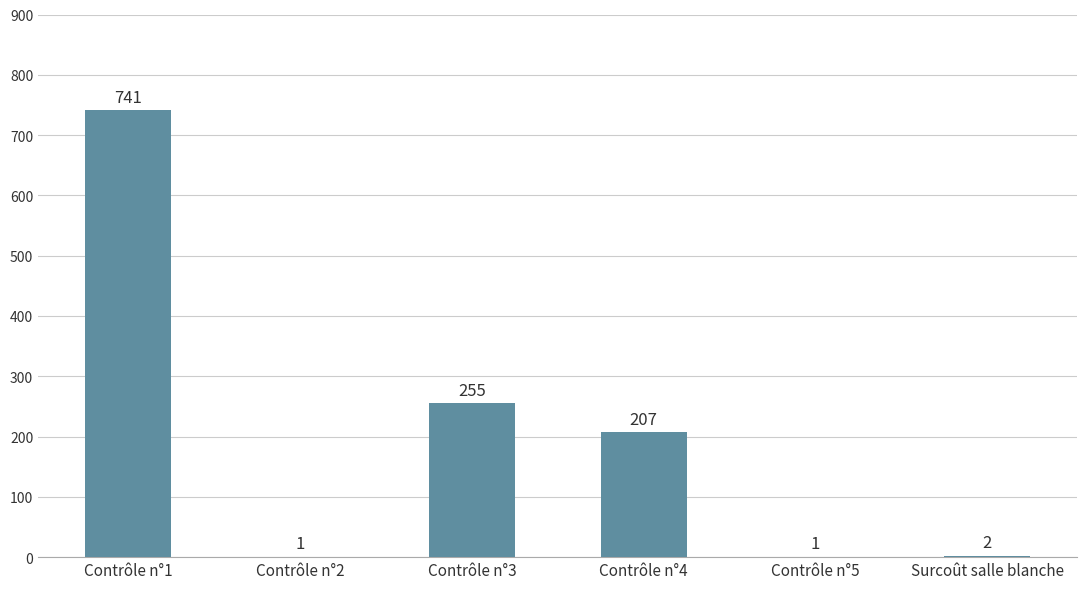

Reading right to left, transcribe all the data shown in this chart.

Surcoût salle blanche=2	Contrôle n°5=1	Contrôle n°4=207	Contrôle n°3=255	Contrôle n°2=1	Contrôle n°1=741